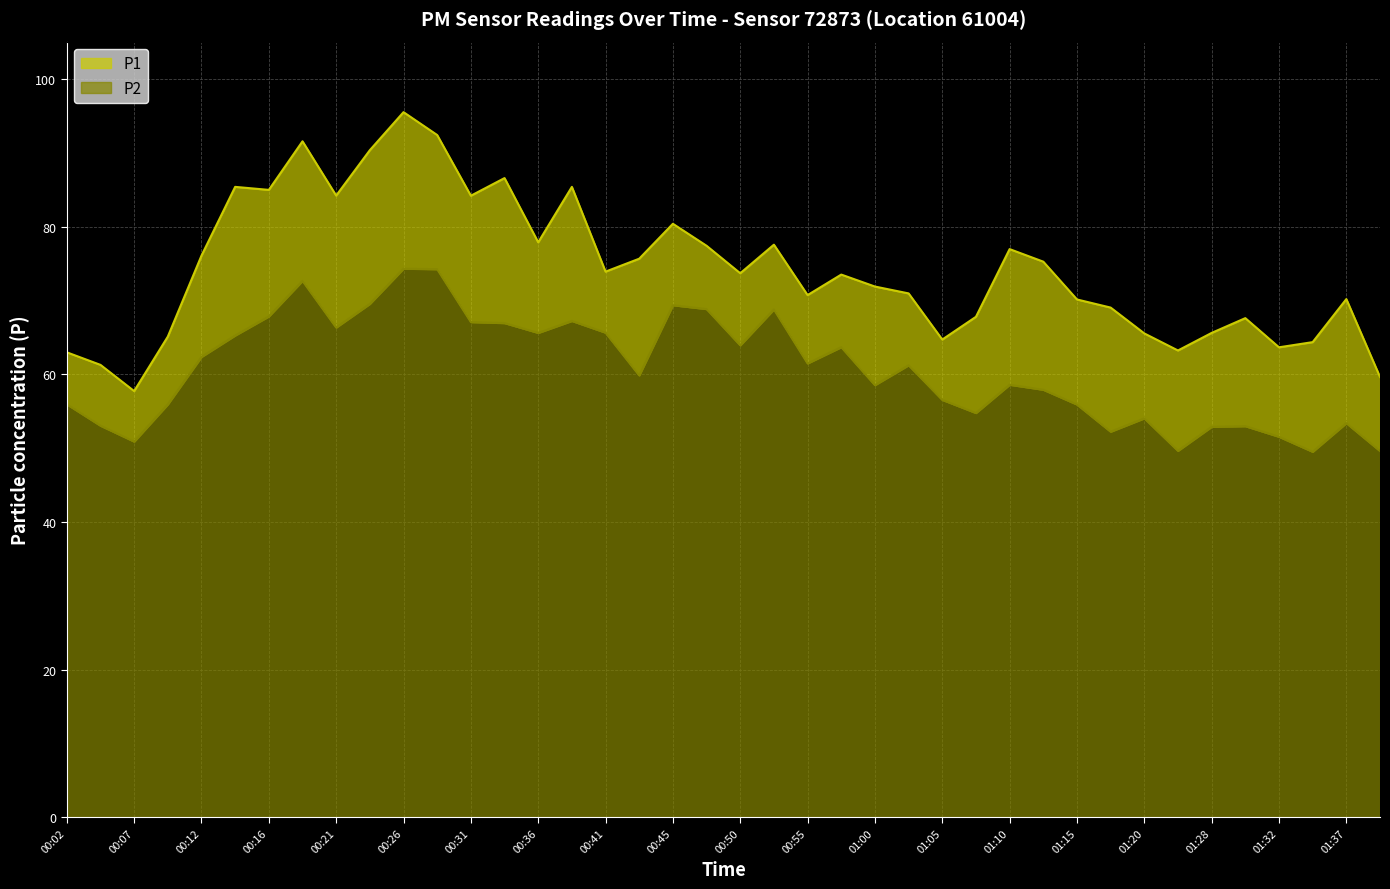

What is the difference between the second highest and second lowest values in the P2 series?

24.6